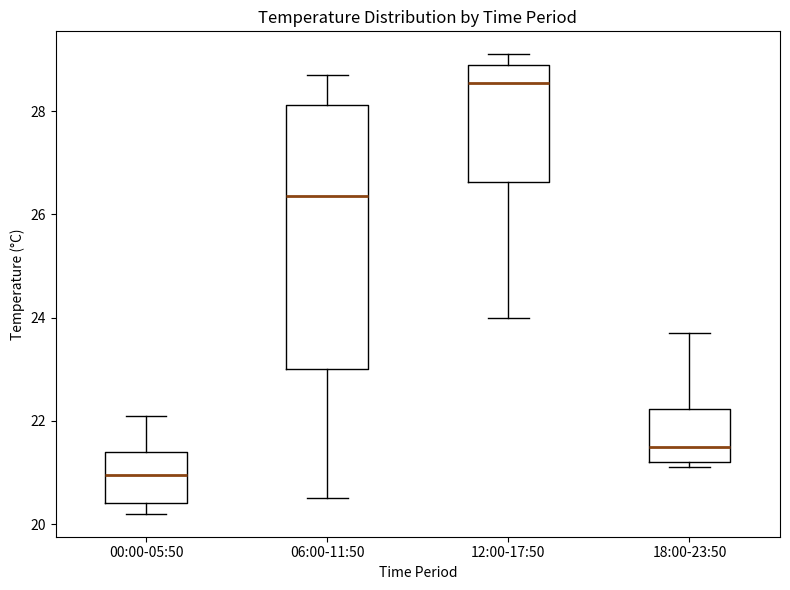

Which box's median line is the highest?

12:00-17:50